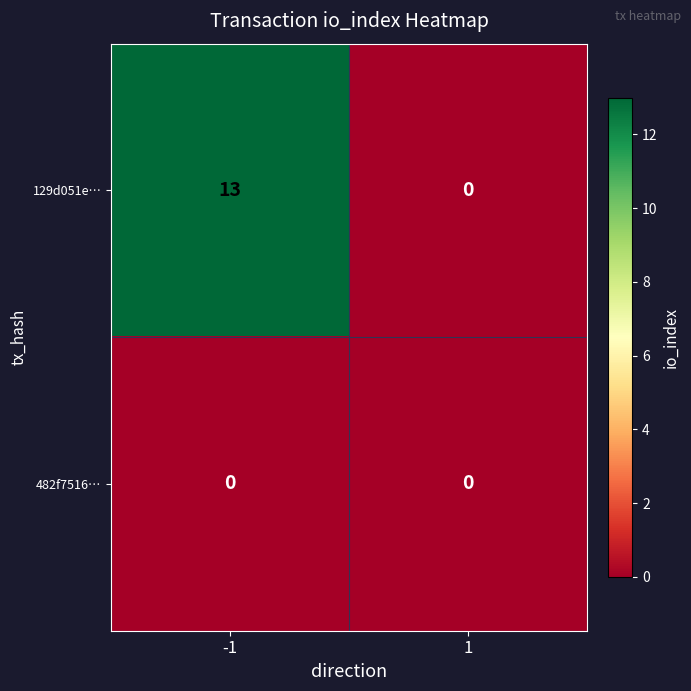

True or false: 482f7516… has a value of 0 at -1.

True